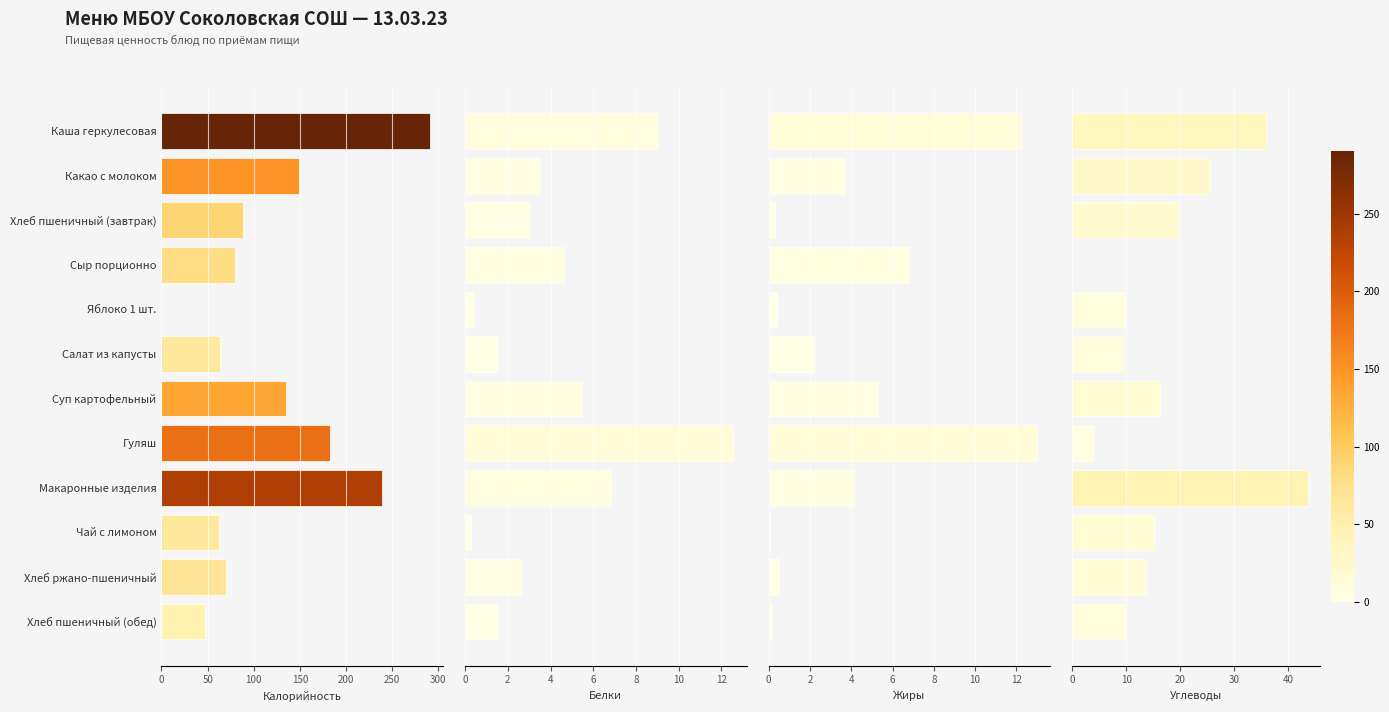

What is the sum of all Углеводы values?

203.2